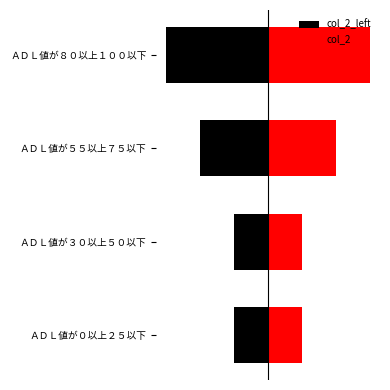

The col_2 series shows 1 at ＡＤＬ値が３０以上５０以下. True or false?

False